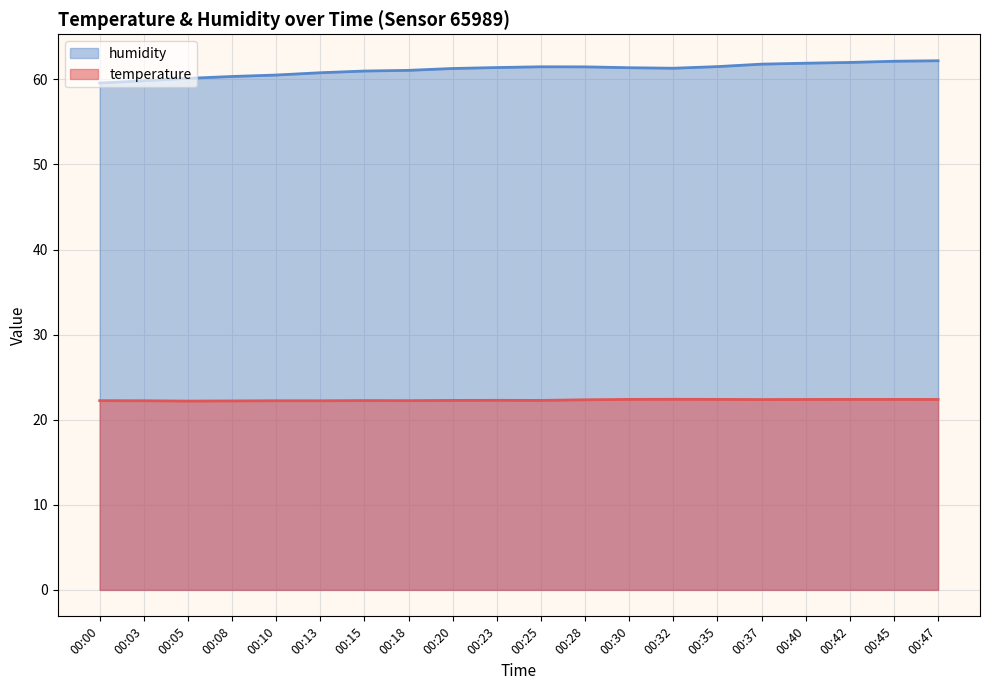

At which category does the chart reach its peak across all series?

00:47